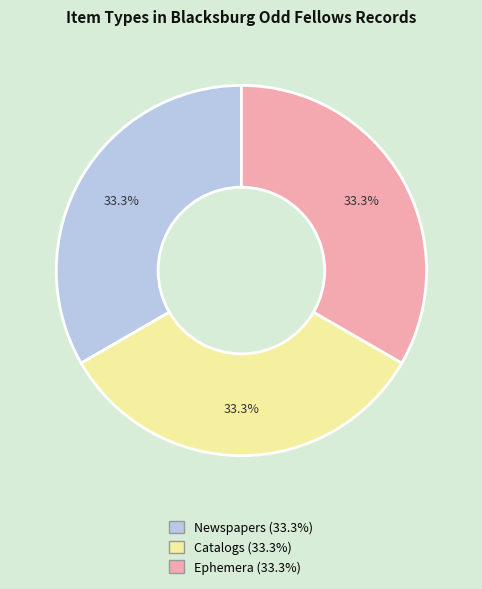

Count the number of slices in the pie.

3